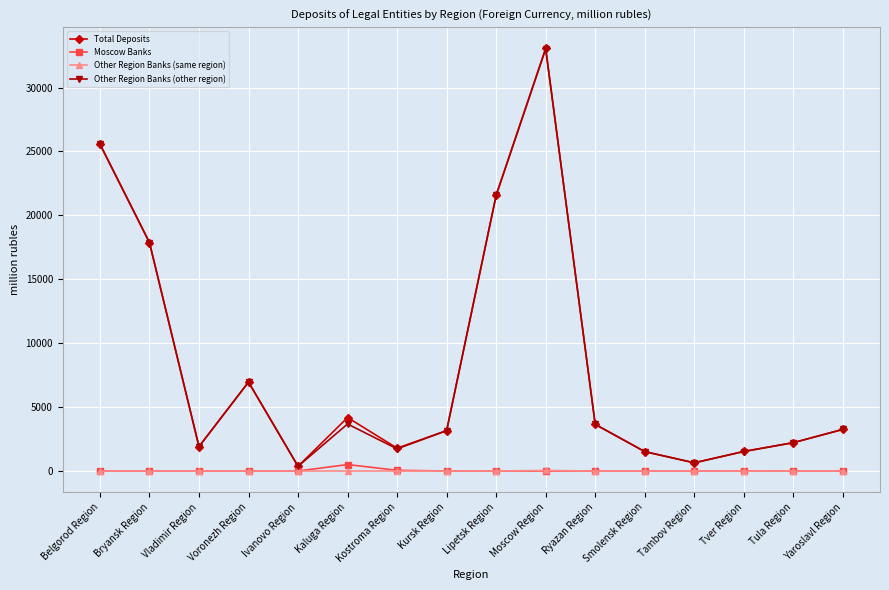

Where is the first local maximum for Other Region Banks (other region)?

Voronezh Region